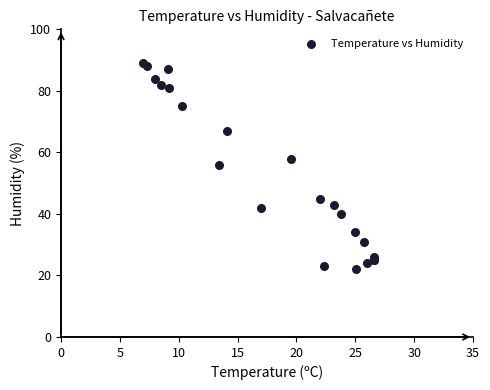

What Y value in the scatter plot is closest to 55?

56